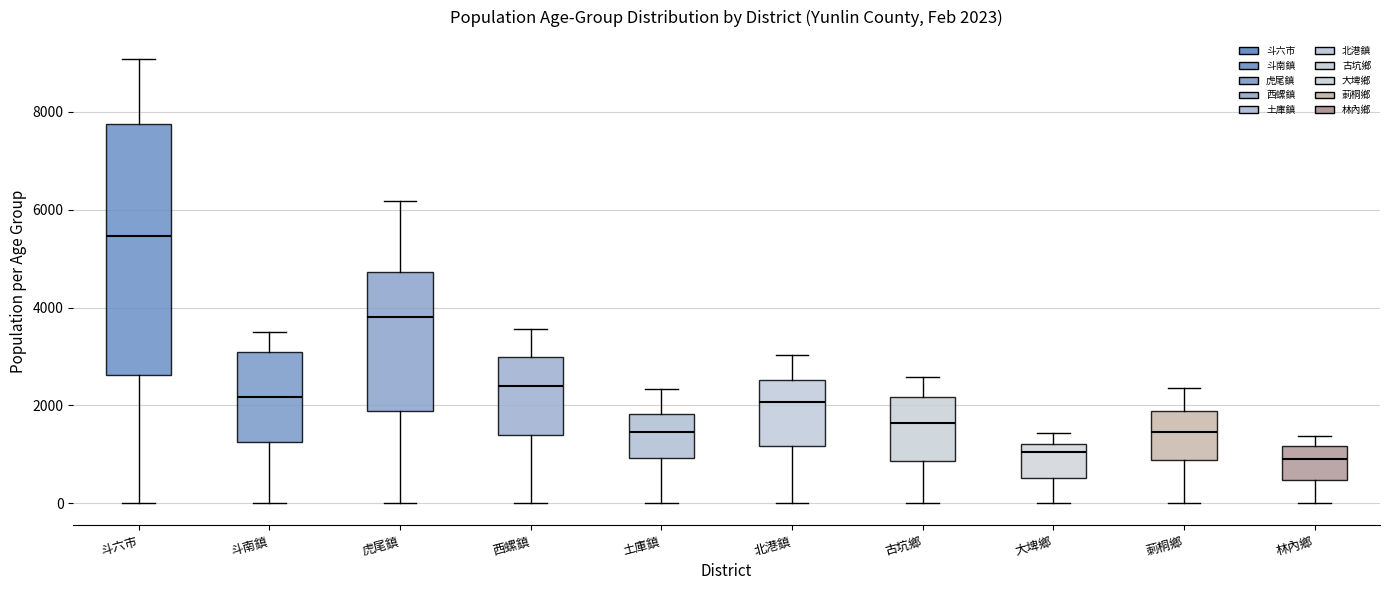

Which box has the highest median line?

斗六市